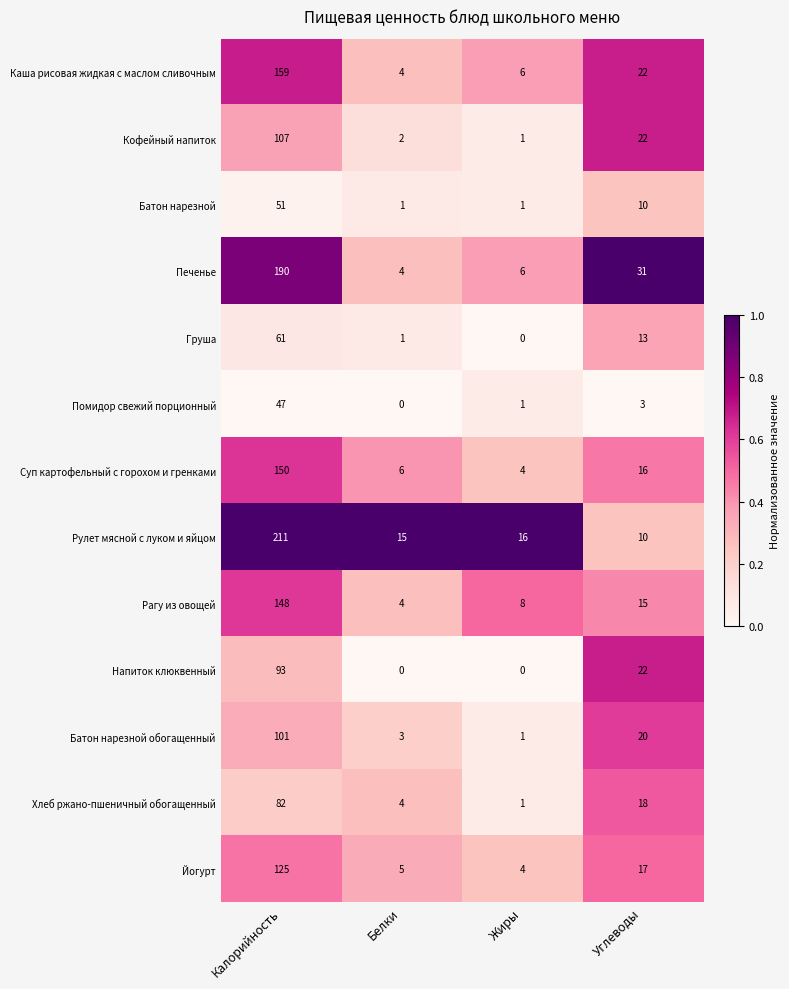

What is the difference between the maximum and minimum values in the Йогурт series?

121